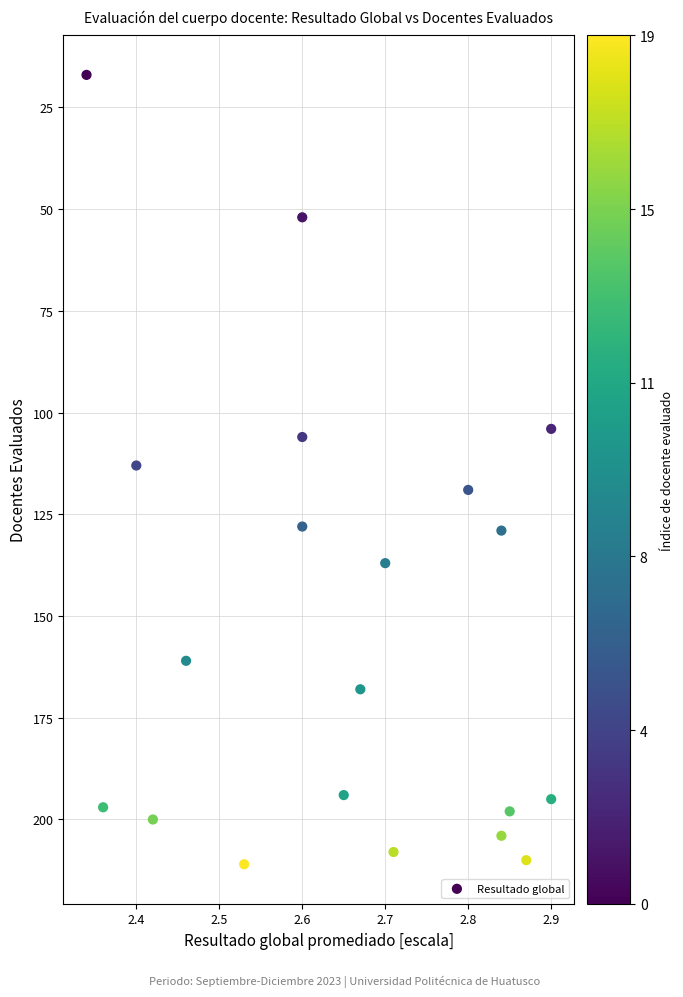

What is the range of Y values (max minus min)?

194